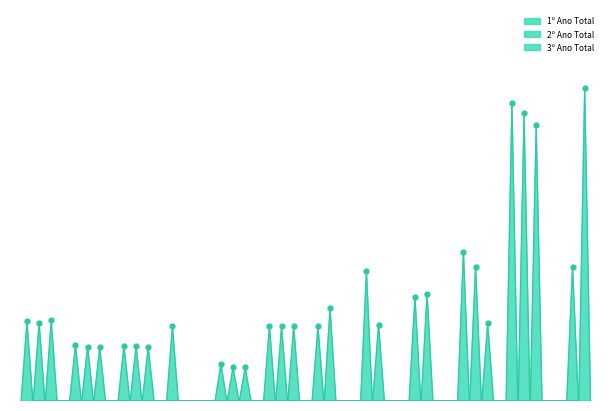

At how many categories does at least one series exceed 255?

2